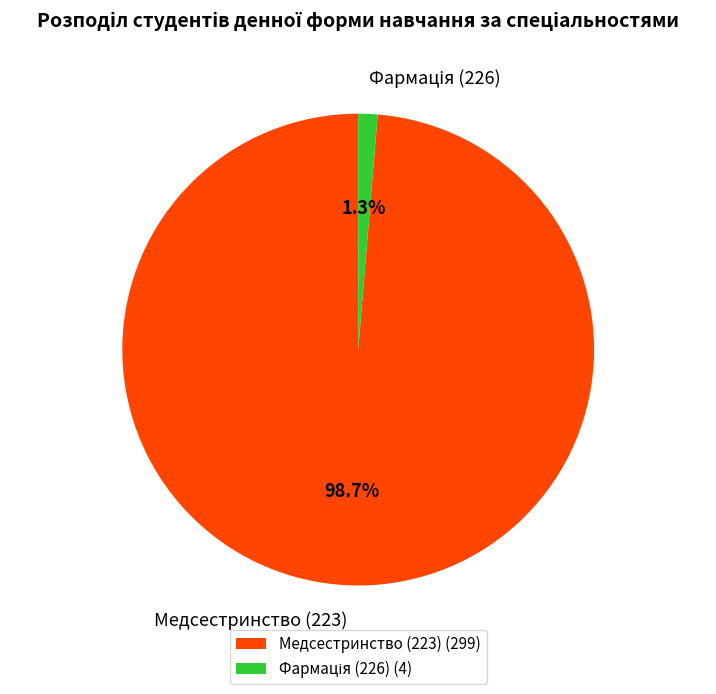

To the nearest percent, what is the average slice percentage?

50%